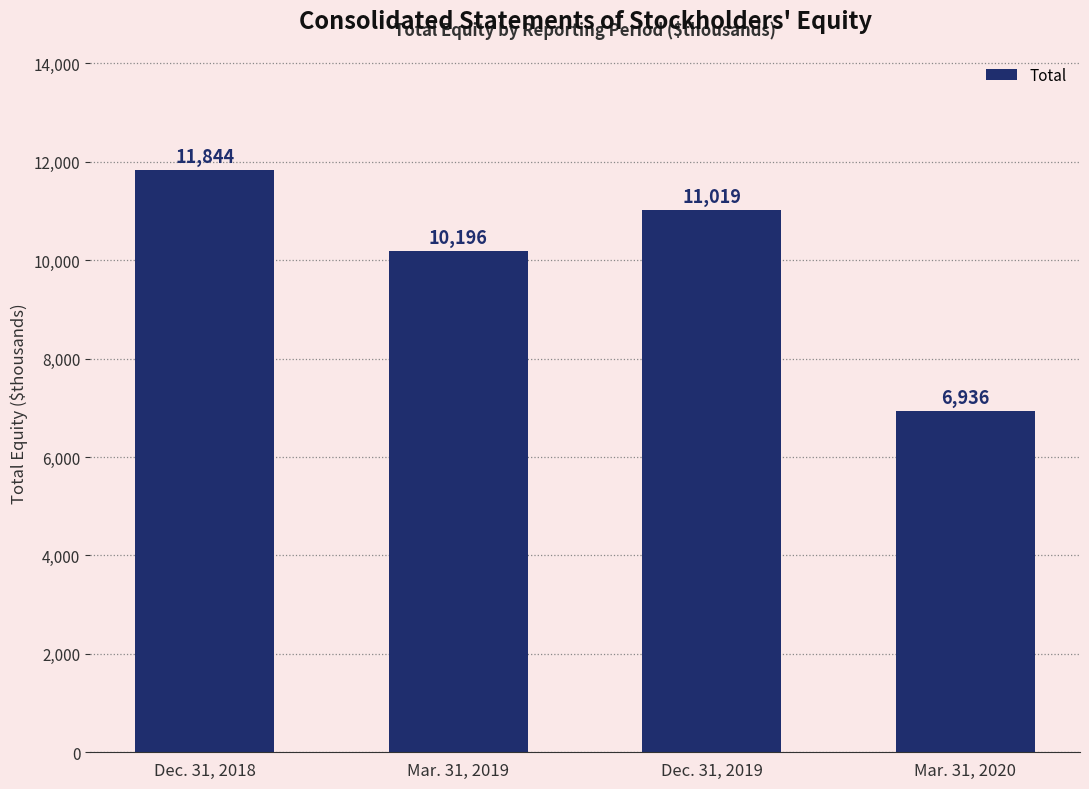

Approximately how many times larger is the value at Dec. 31, 2019 compared to Mar. 31, 2020?

1.6